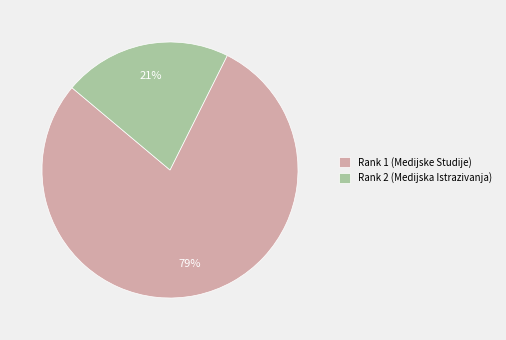

To the nearest percent, what percentage of the pie is Rank 2 (Medijska Istrazivanja)?

21%